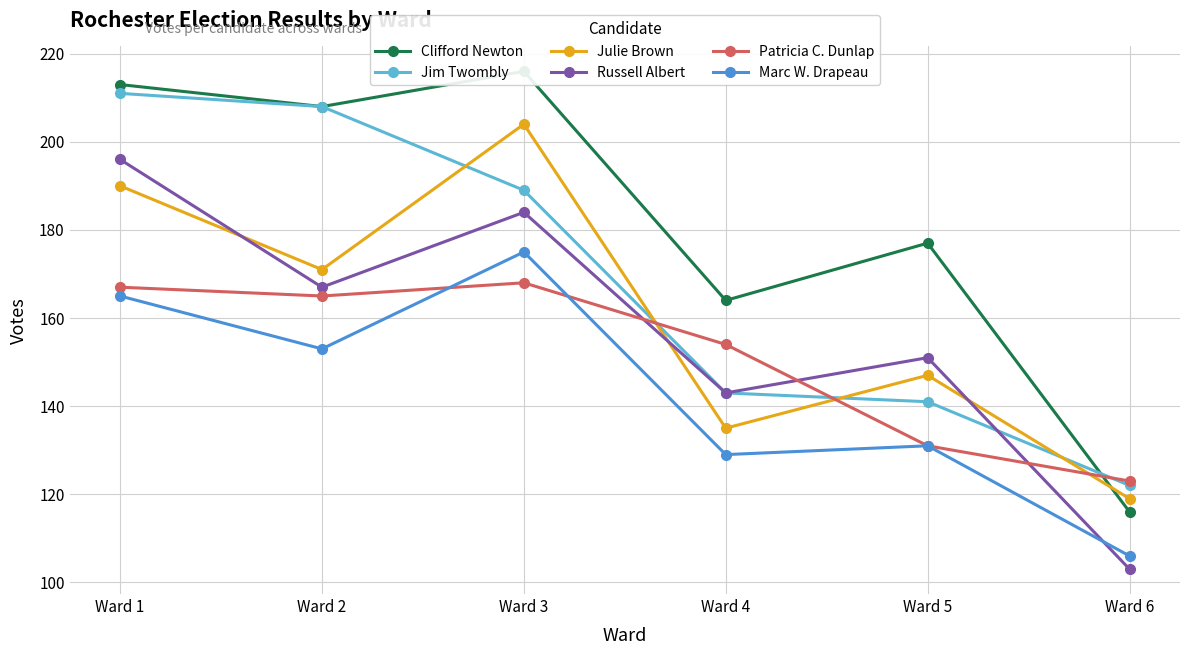

What is the difference between the second highest and second lowest values in the Patricia C. Dunlap series?

36